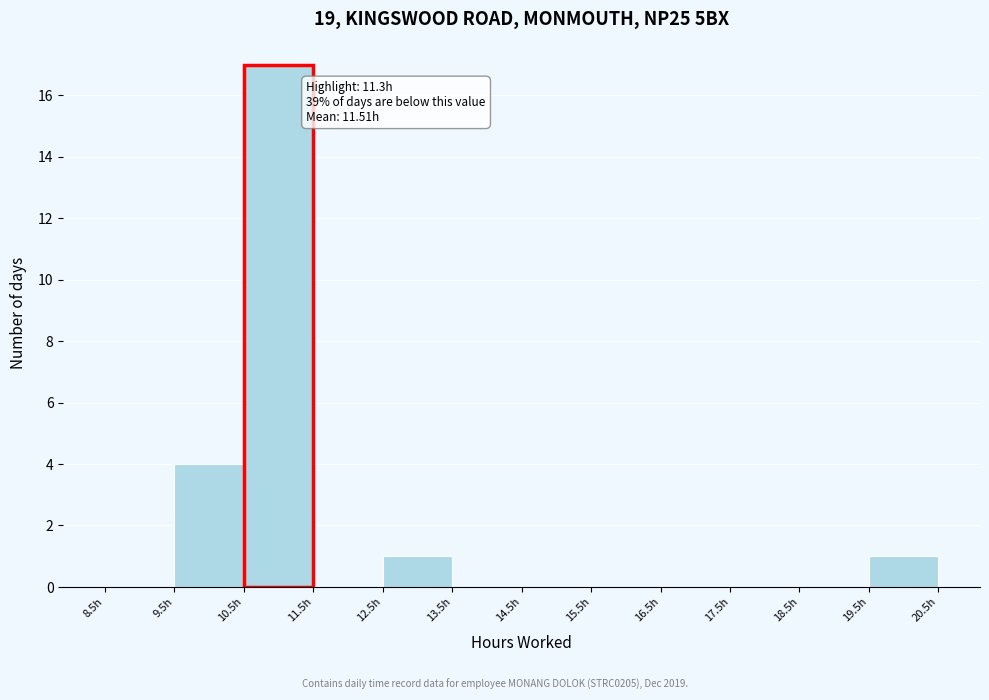

Over which range of the x-axis is the bar tallest?

10.5 to 11.5